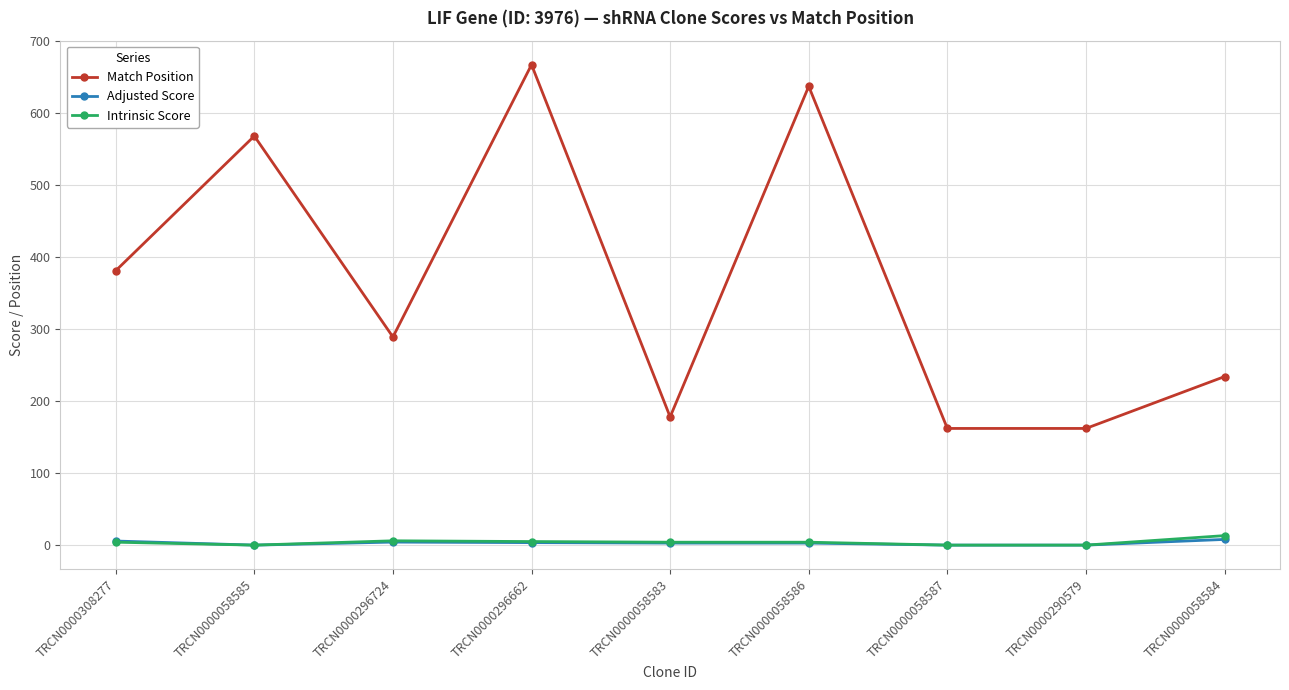

True or false: Match Position has more than 0 interior local peaks.

True